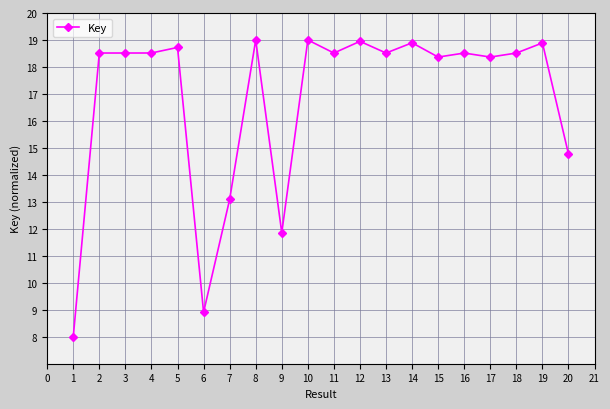

Between 16 and 10, which is larger?

10